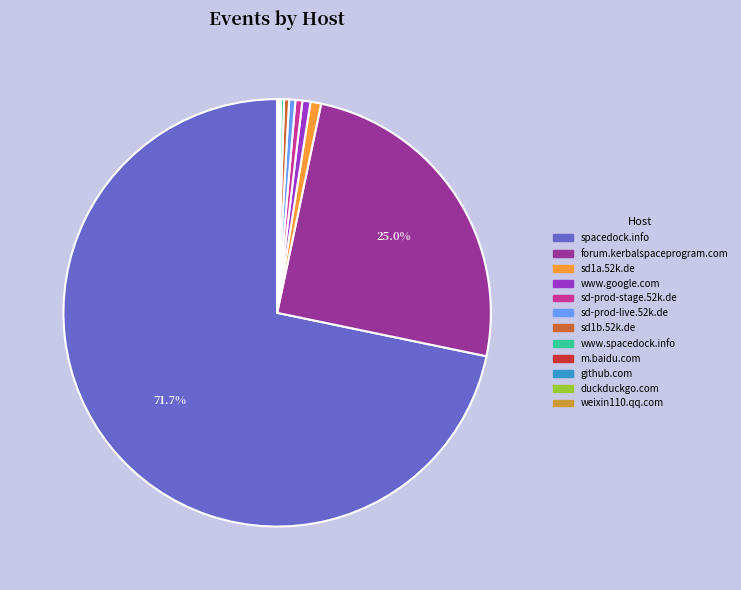

Which category has the biggest portion of the pie?

spacedock.info